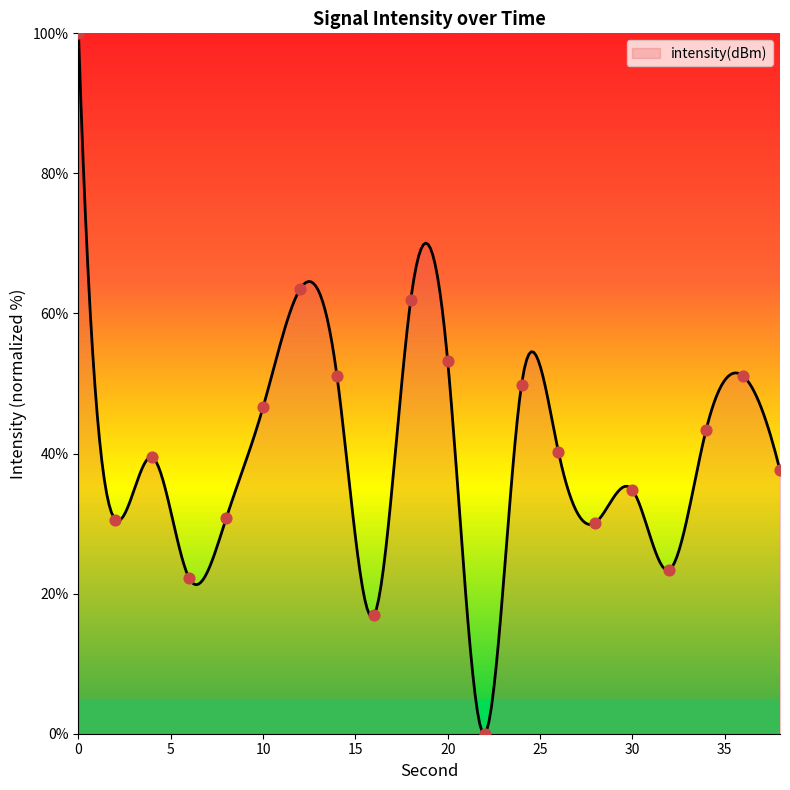

What is the change in value from 16 to 38?

+20.7